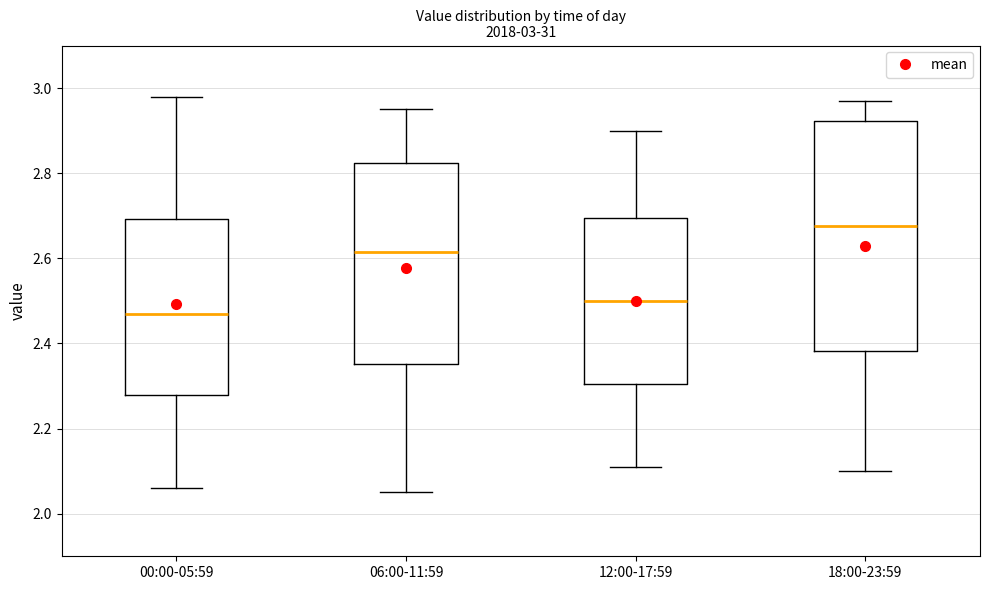

Which box is the tallest, from its lower edge to its upper edge?

18:00-23:59